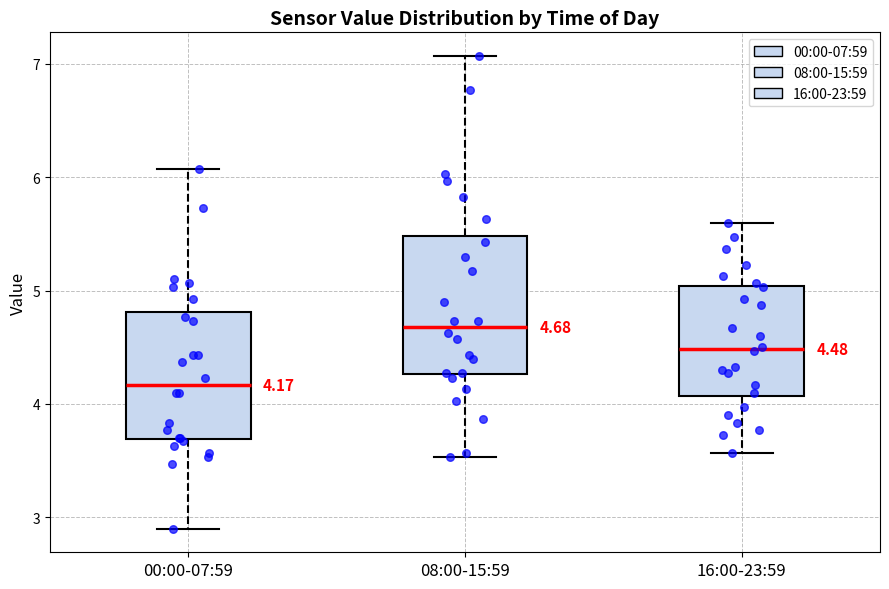

Comparing the boxes themselves (not the whiskers), which one is the tallest?

08:00-15:59